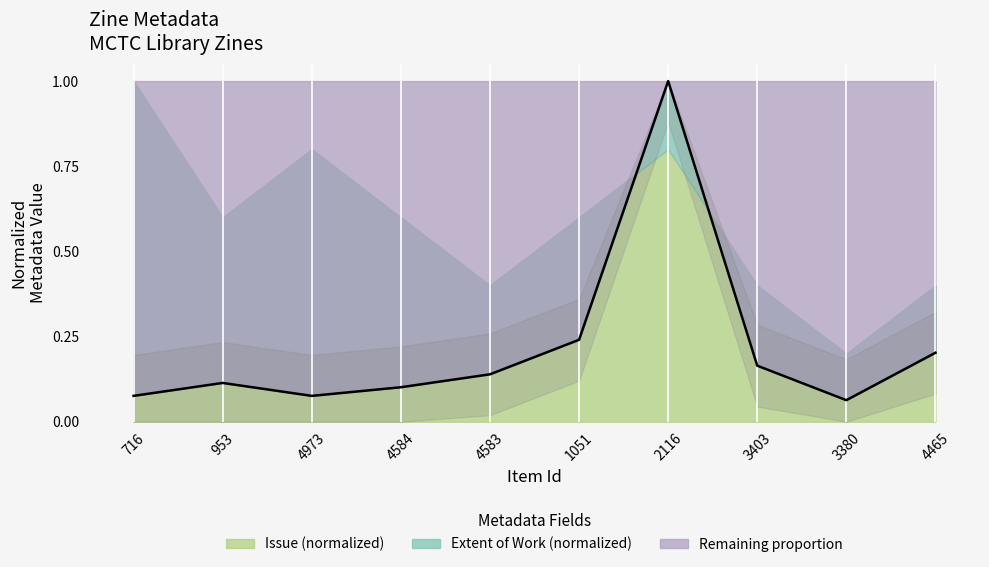

What value does the data have at 3380?

0.1